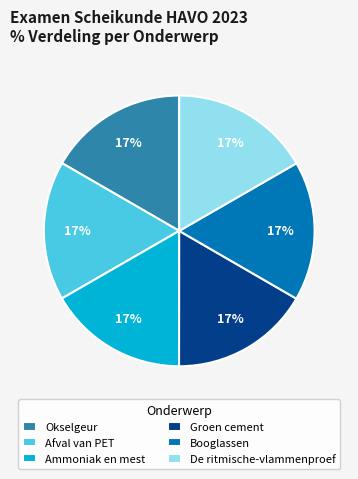

Is the sum of Booglassen and De ritmische-vlammenproef greater than half?

No